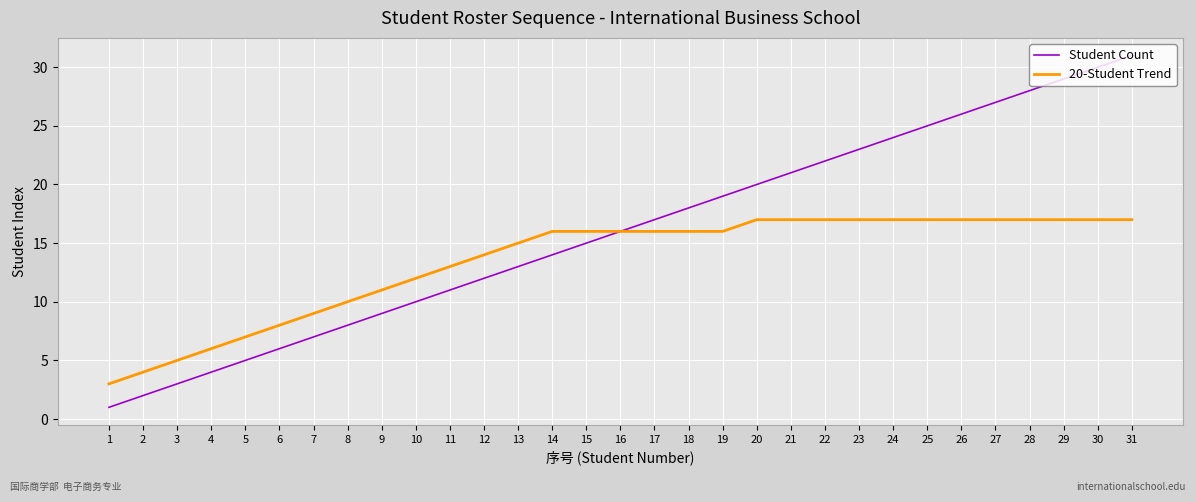

How many values in the 20-Student Trend series are below 16?

13